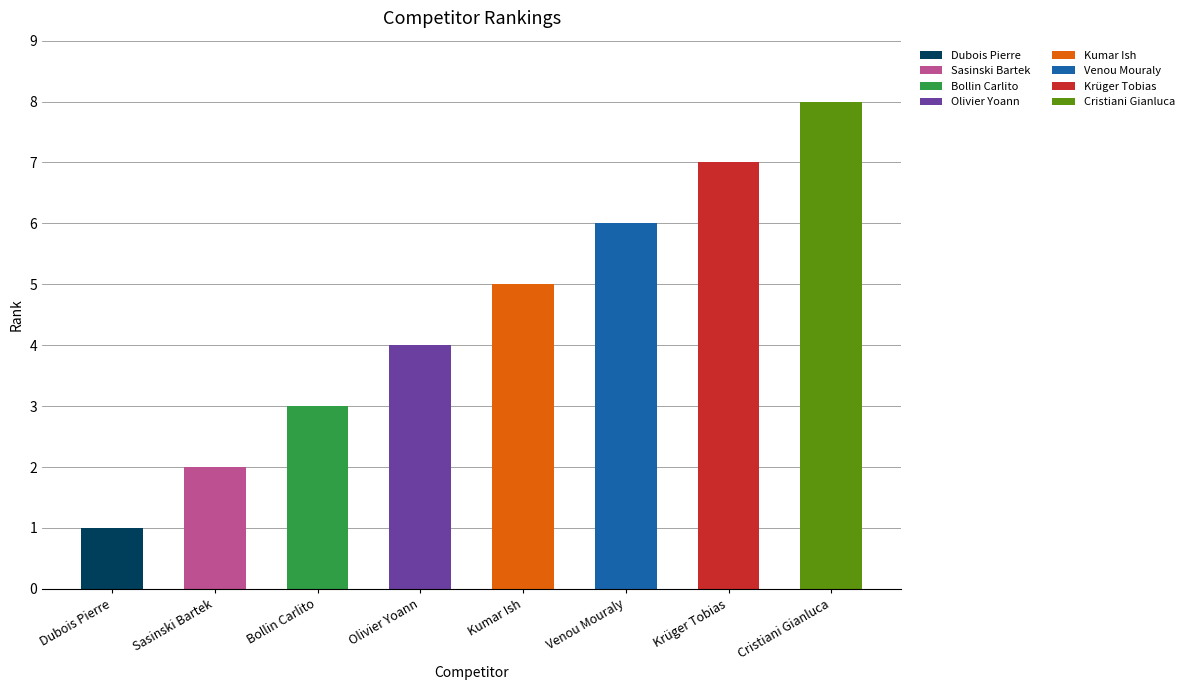

Does the chart contain any negative values?

No